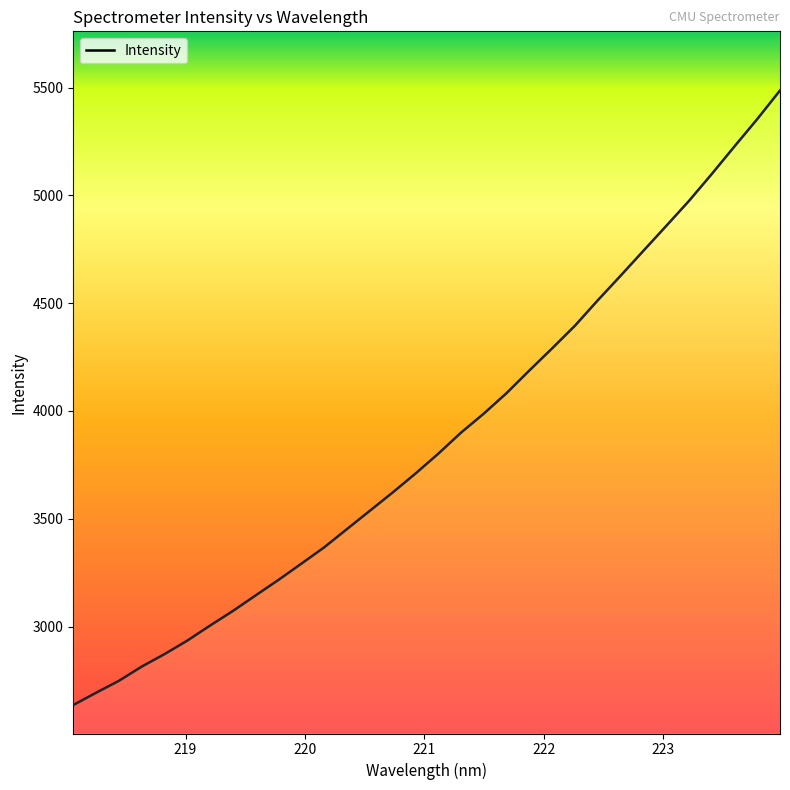

What is the label of the 6th point from the left?

223